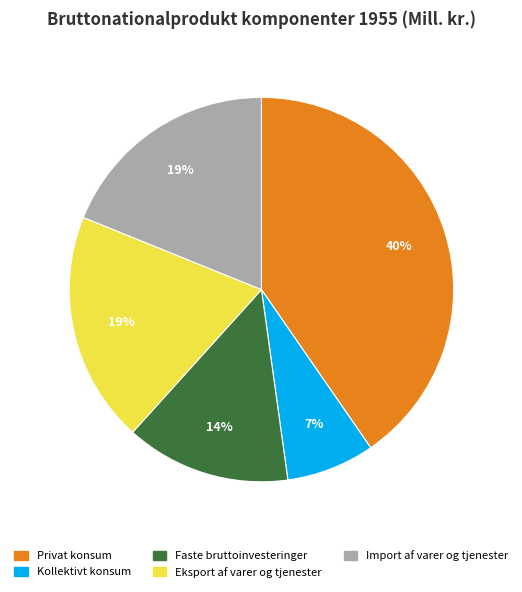

Is Kollektivt konsum the majority of the pie?

No